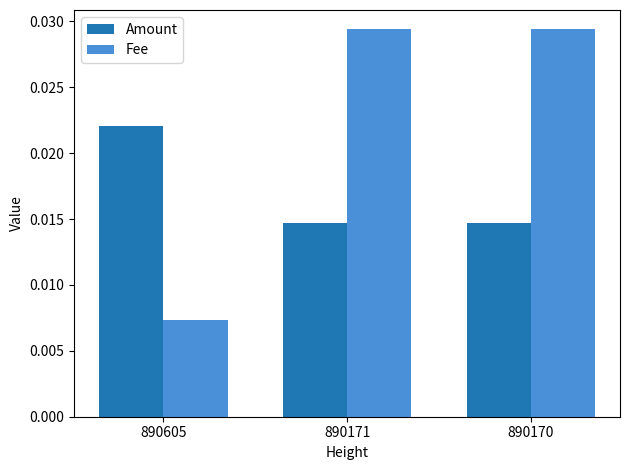

What are all the series names shown in the legend?

Amount, Fee